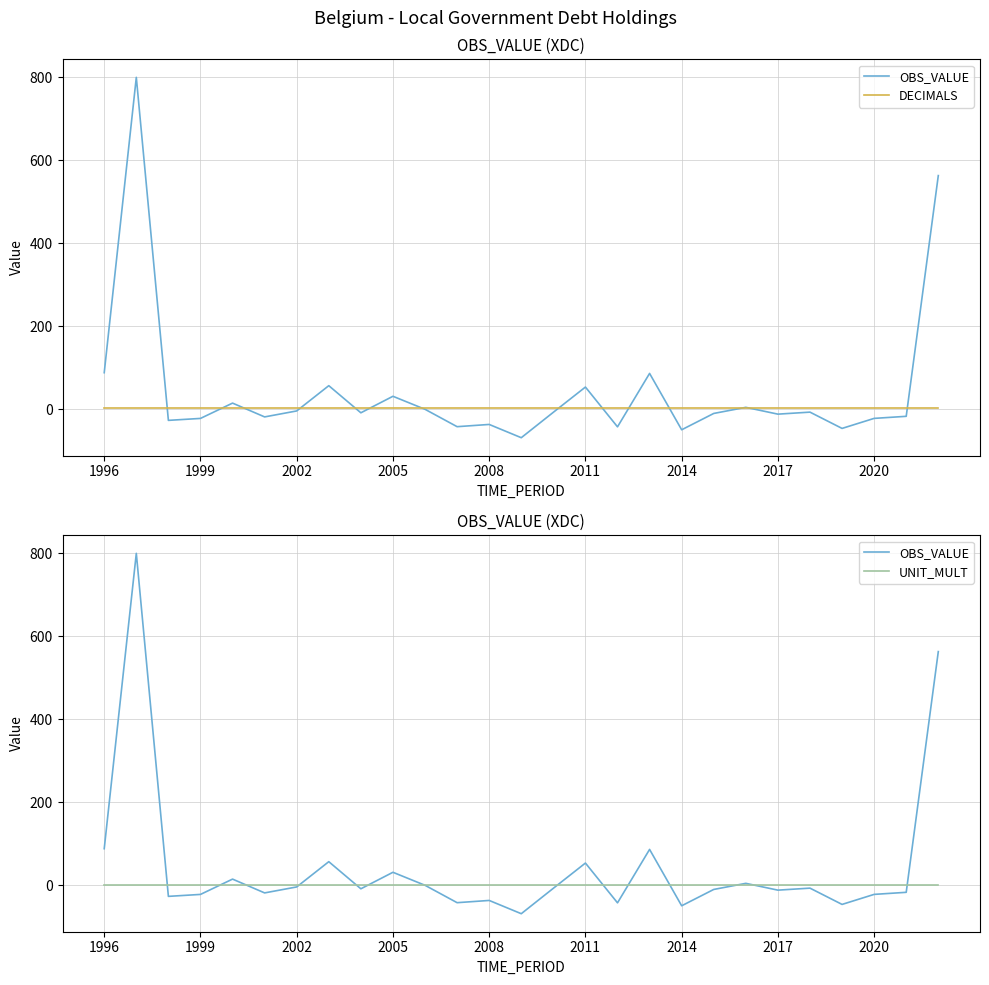

What is the smallest value displayed?

-68.8